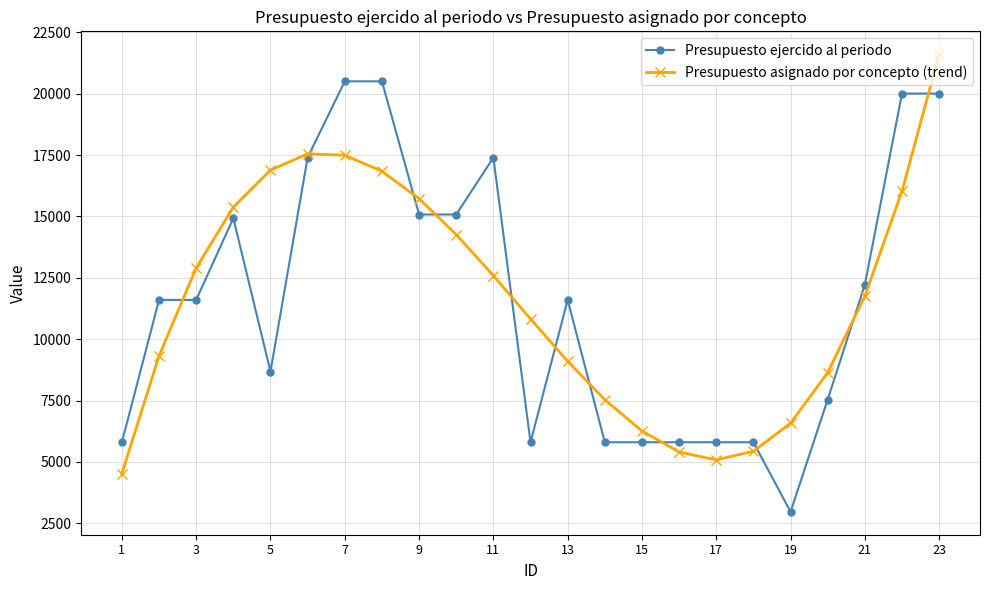

List the series in order of their peak value, lowest first.

Presupuesto ejercido al periodo, Presupuesto asignado por concepto (trend)